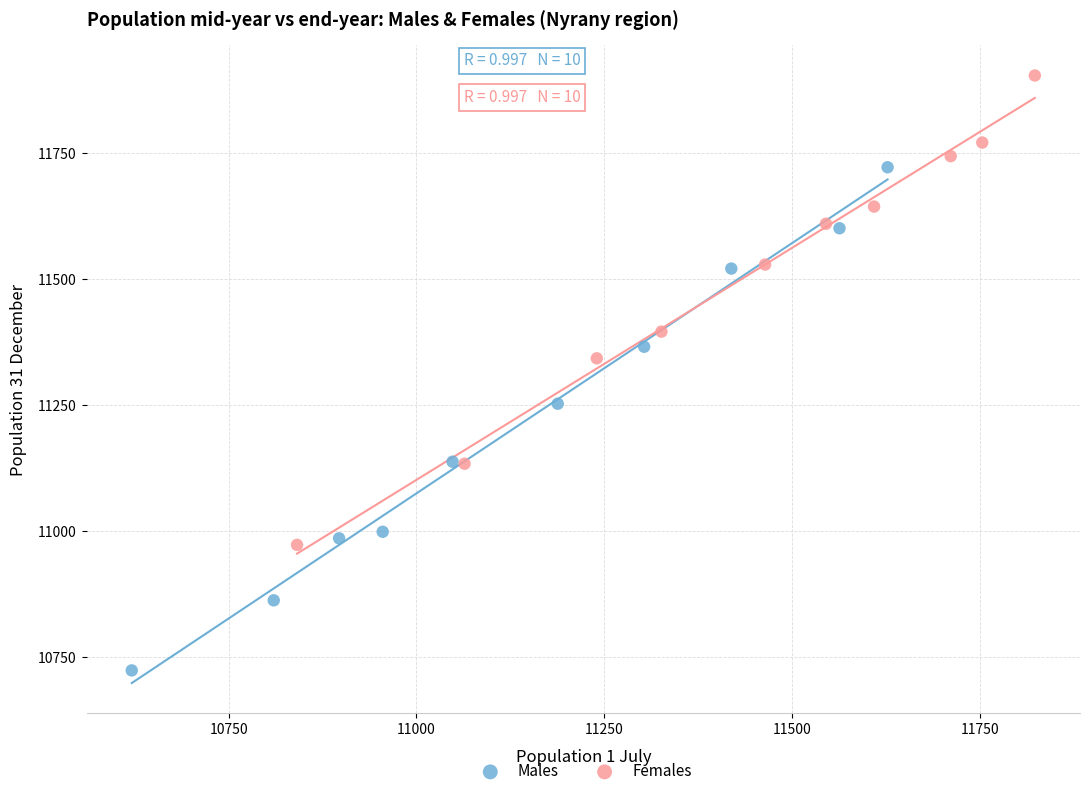

Which series reaches the maximum Y coordinate?

Females